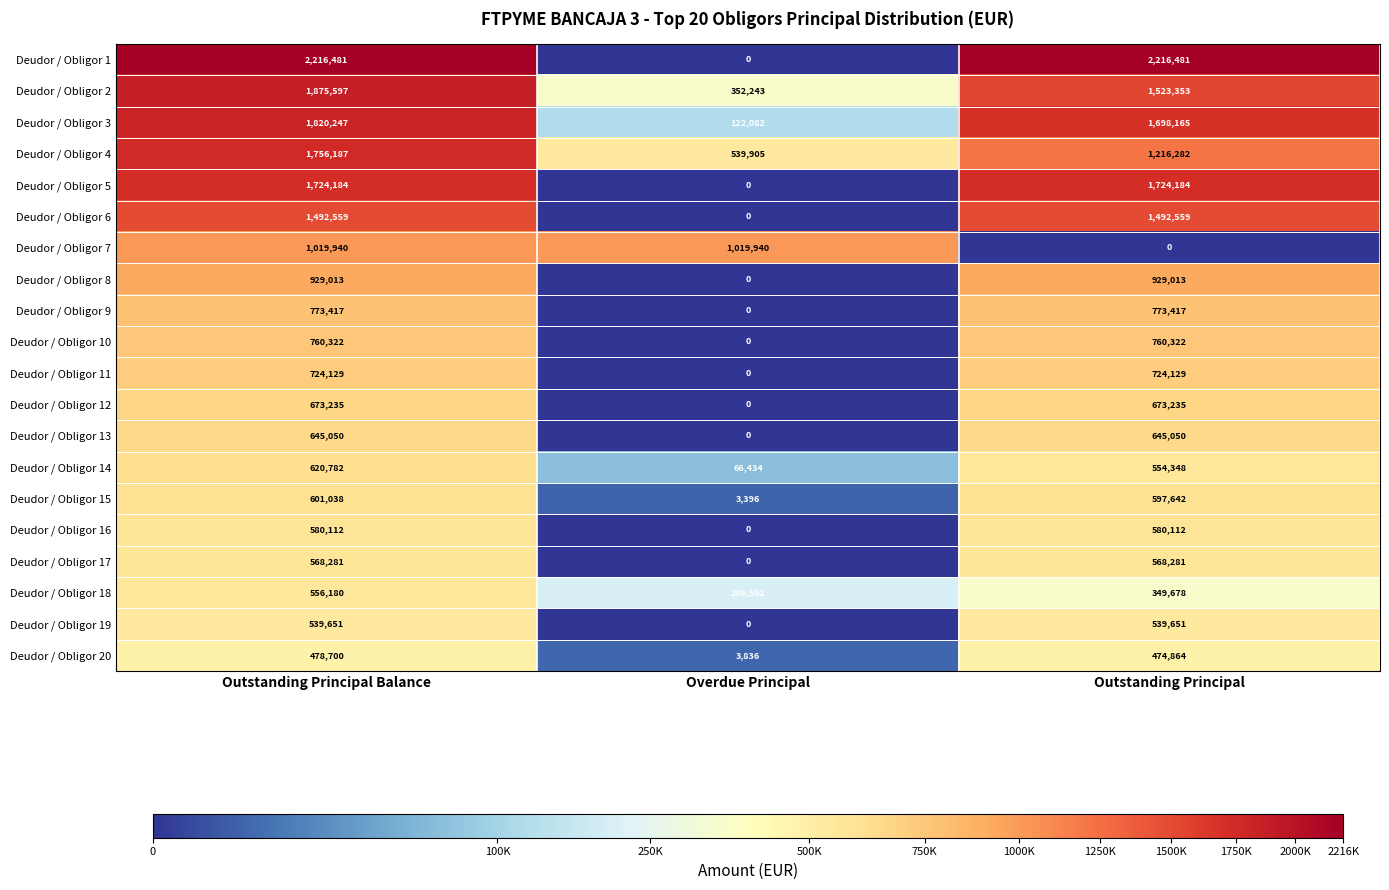

What is the difference between the highest and lowest values at Outstanding Principal?

2216481